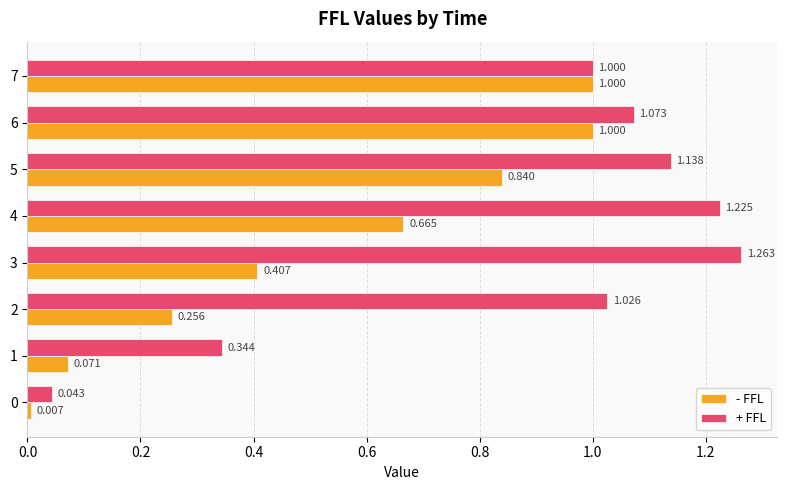

At which category is the sum across all series the highest?

6